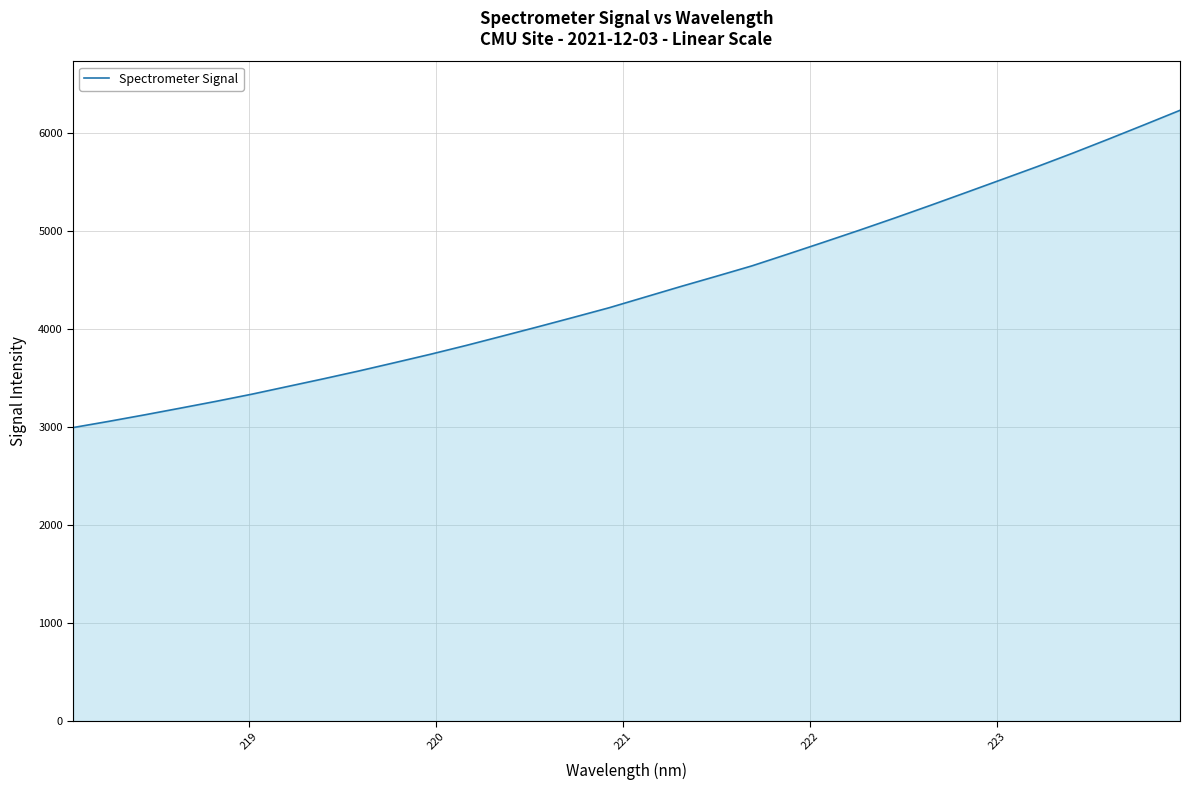

What is the greatest value displayed?

6233.8